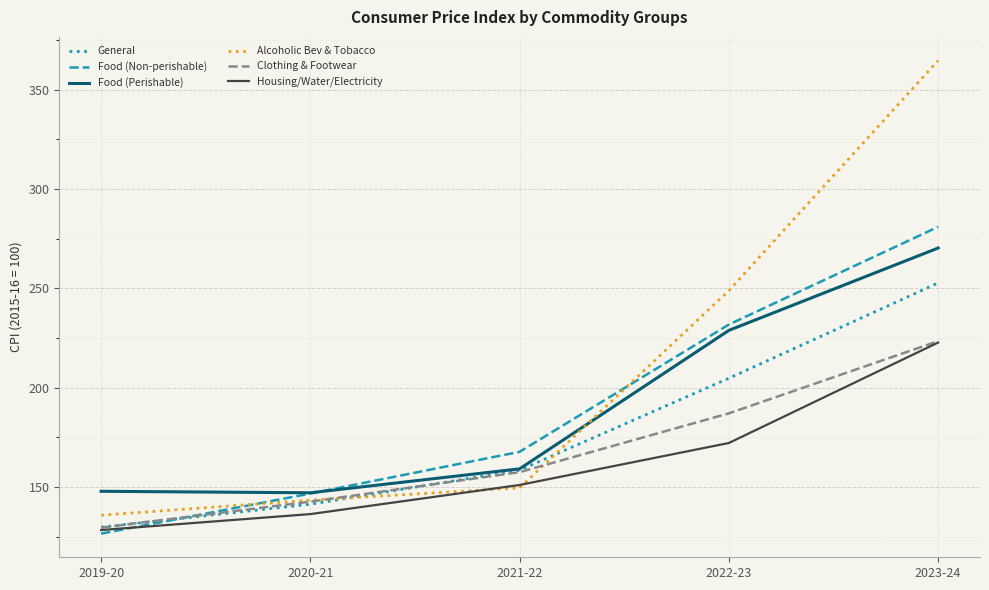

The value of Housing/Water/Electricity at 2023-24 is 334.8. True or false?

False